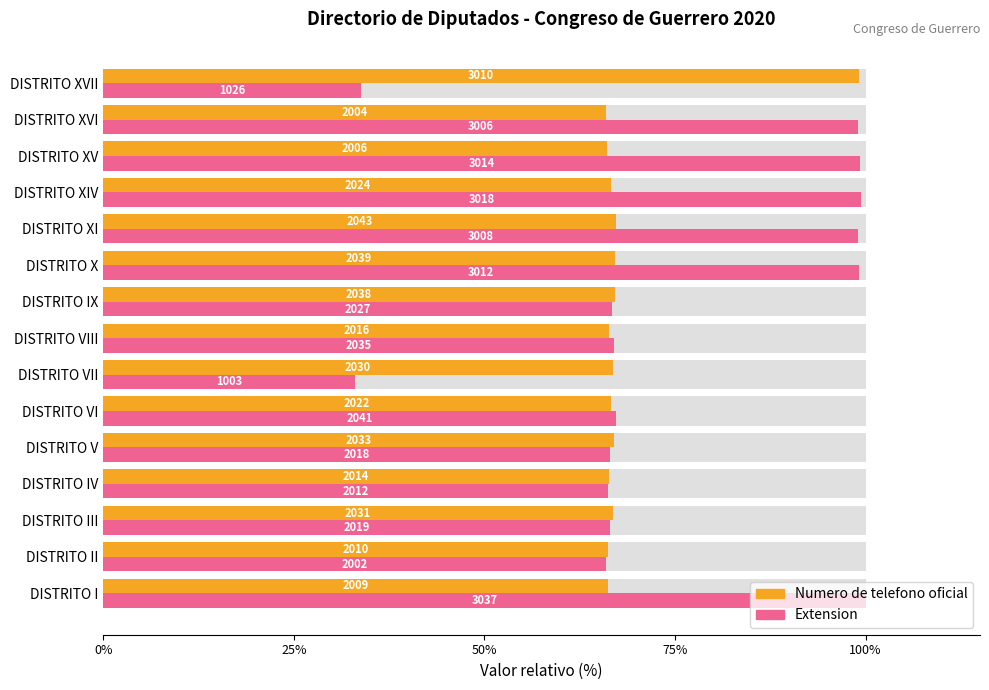

What is the value of the Numero de telefono oficial bar at the 14th from the left?

66.0